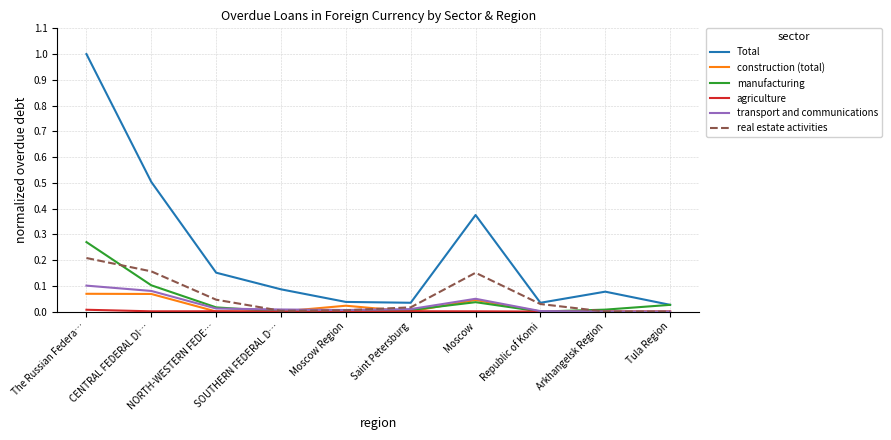

At which category is the sum across all series the highest?

The Russian Federa…